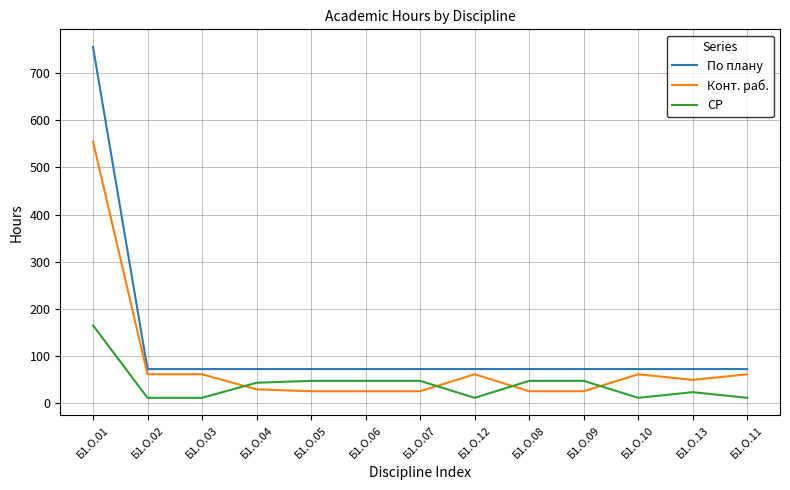

Rank the series by their maximum value, from highest to lowest.

По плану, Конт. раб., СР